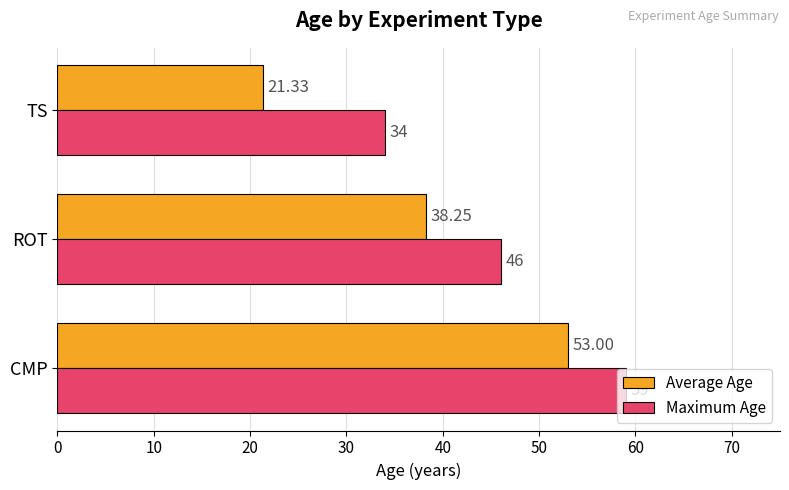

How many data points in Maximum Age are less than 46?

1